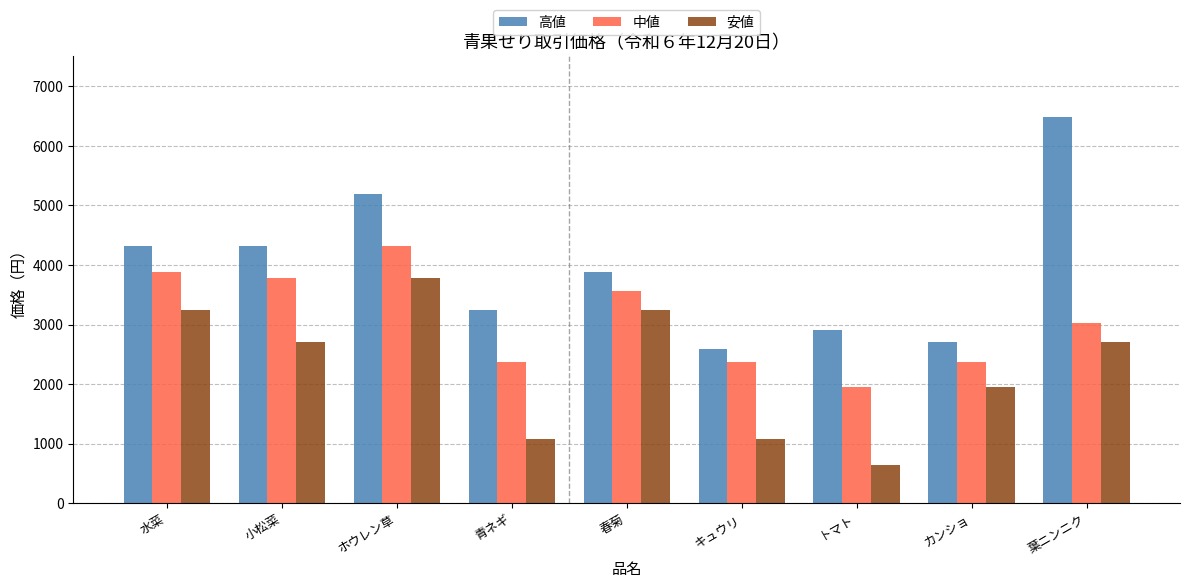

What is the minimum value shown in the chart?

648